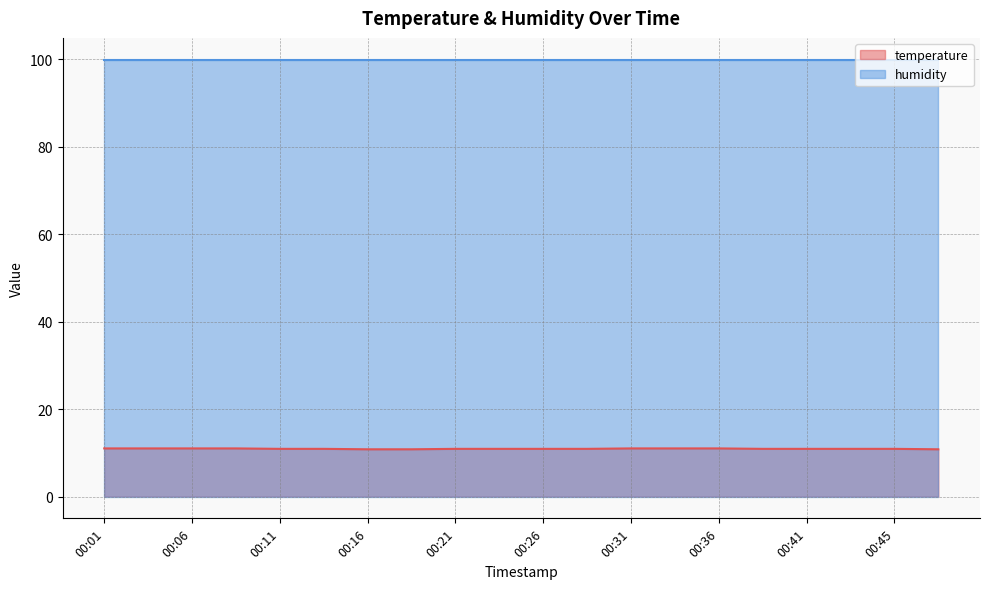

What is the greatest value displayed?

99.9